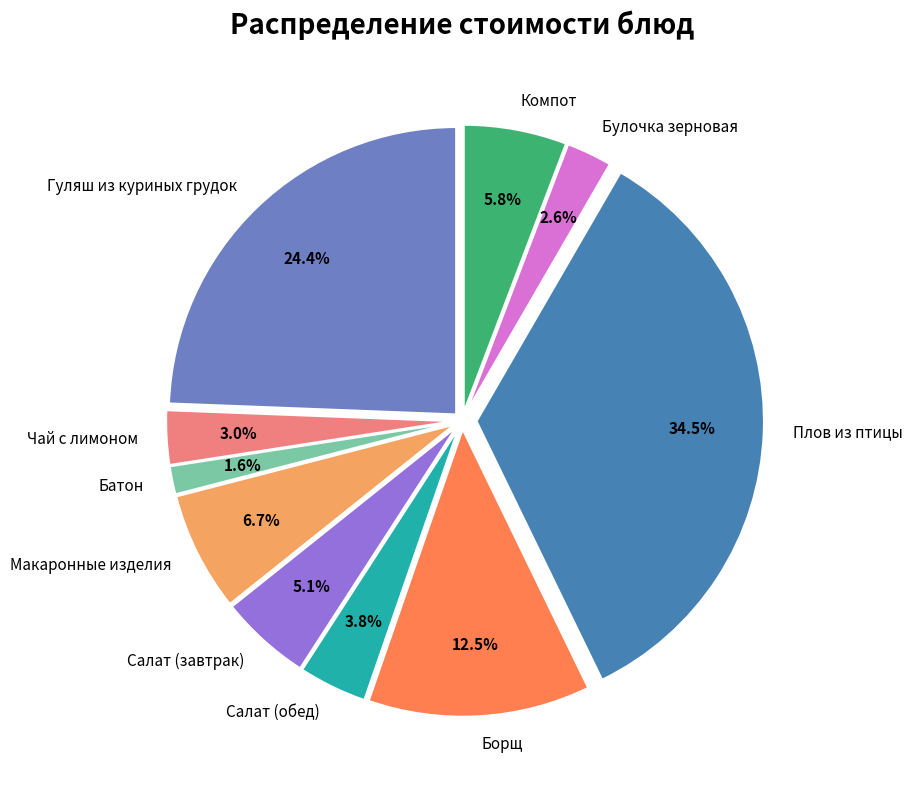

Approximately how many times larger is the value at Борщ compared to Плов из птицы?

0.4